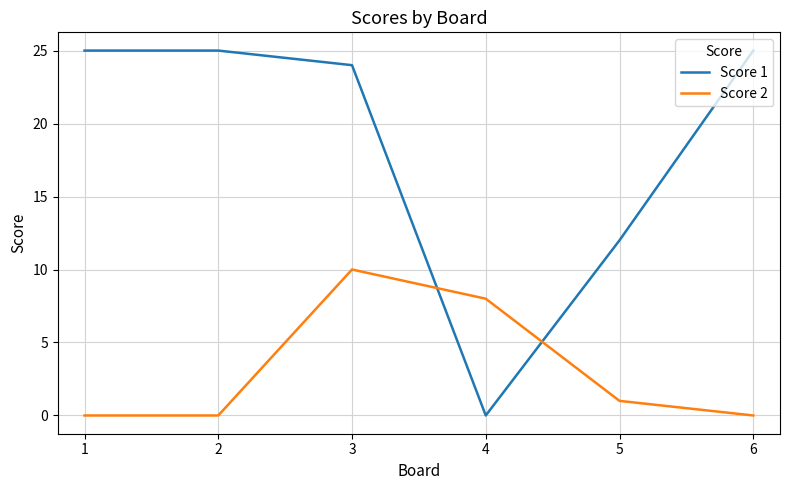

Reading left to right, transcribe all the data shown in this chart.

Score 1: 25	25	24	0	12	25
Score 2: 0	0	10	8	1	0